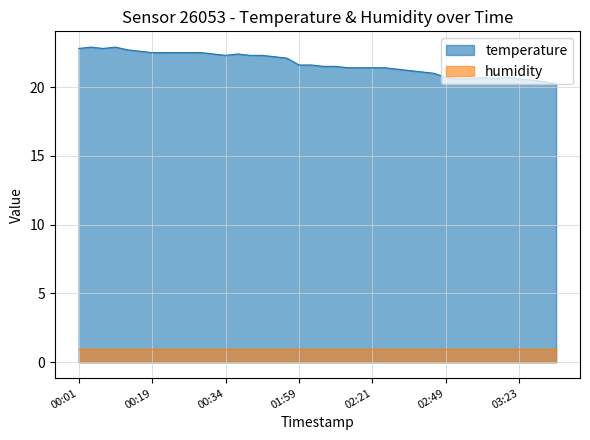

What position from the right is 2022-08-11T03:03:57?

7